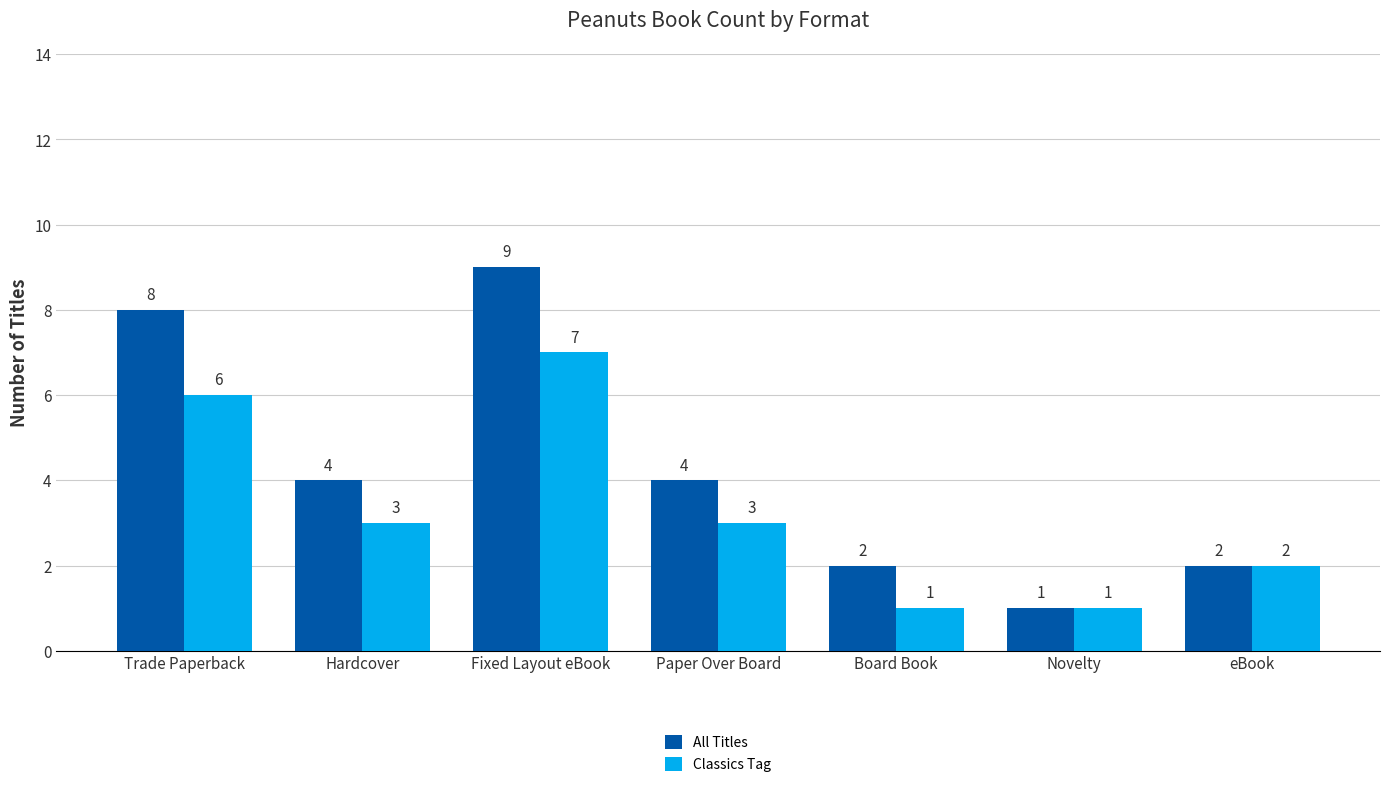

Is it true that Classics Tag equals 2 at eBook?

True